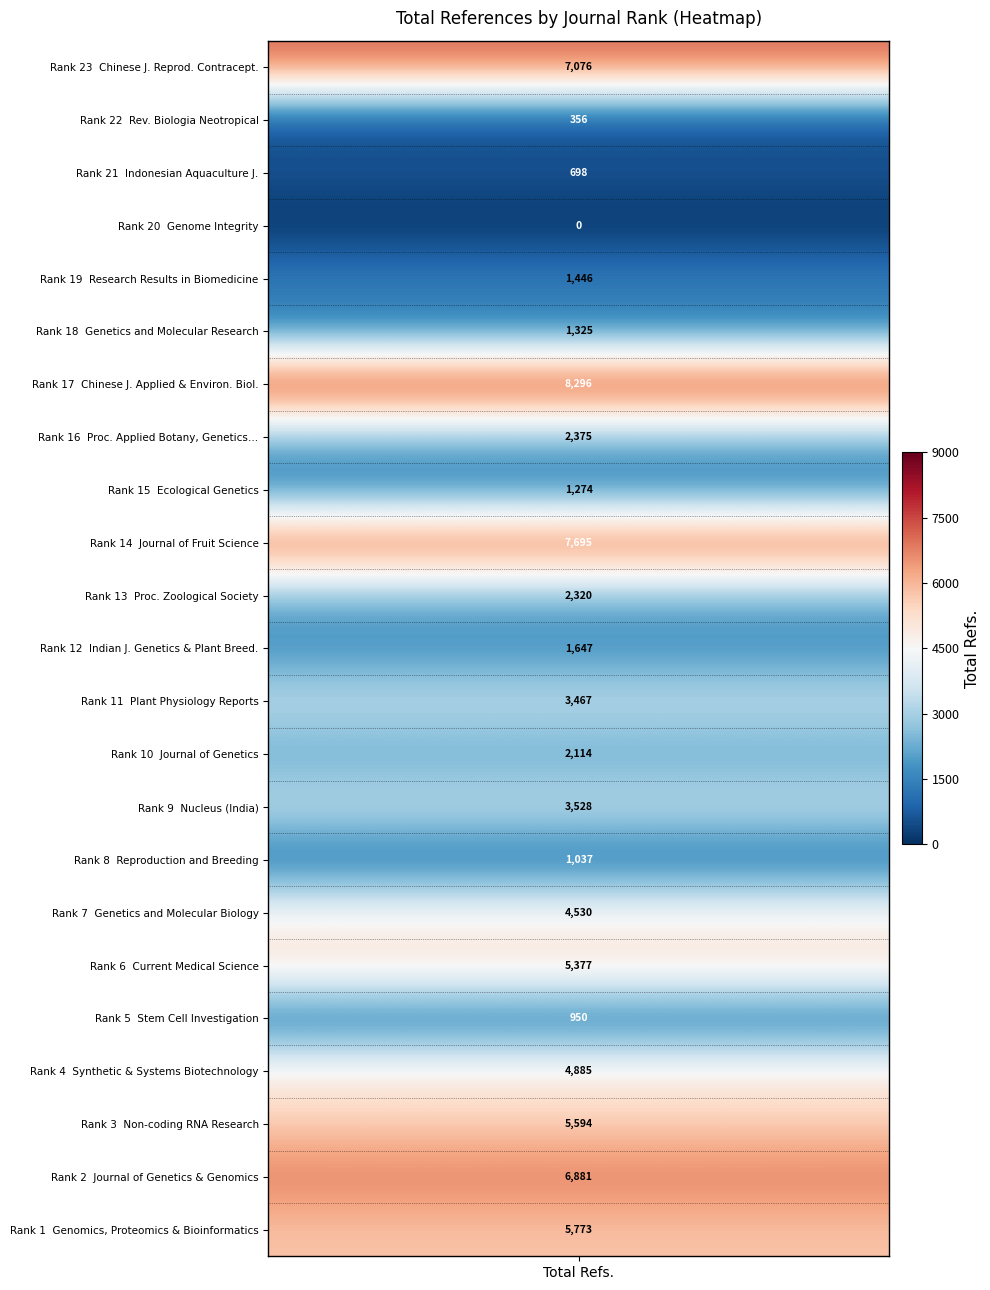

Read the value at 14, to the nearest 100.

7700